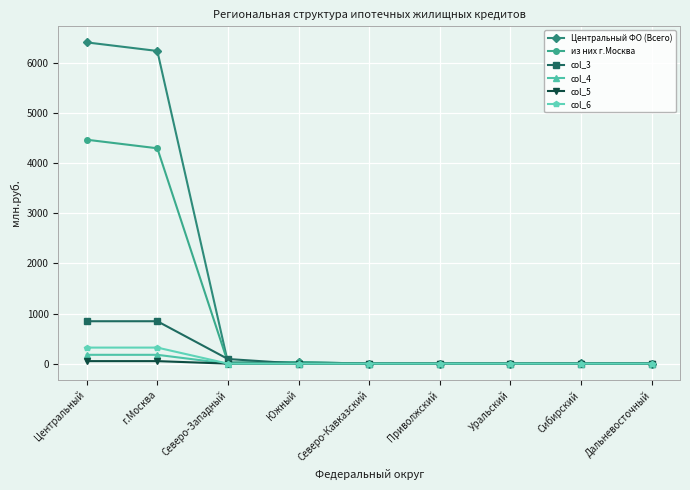

What are all the series names shown in the legend?

Центральный ФО (Всего), из них г.Москва, col_3, col_4, col_5, col_6